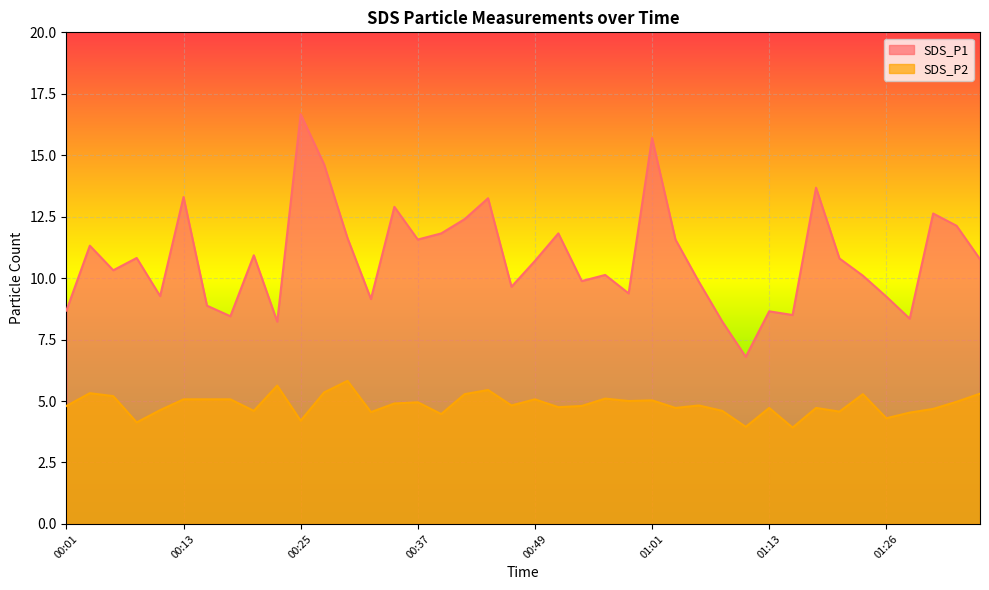

At 00:15, list the series in order from smallest to largest.

SDS_P2, SDS_P1